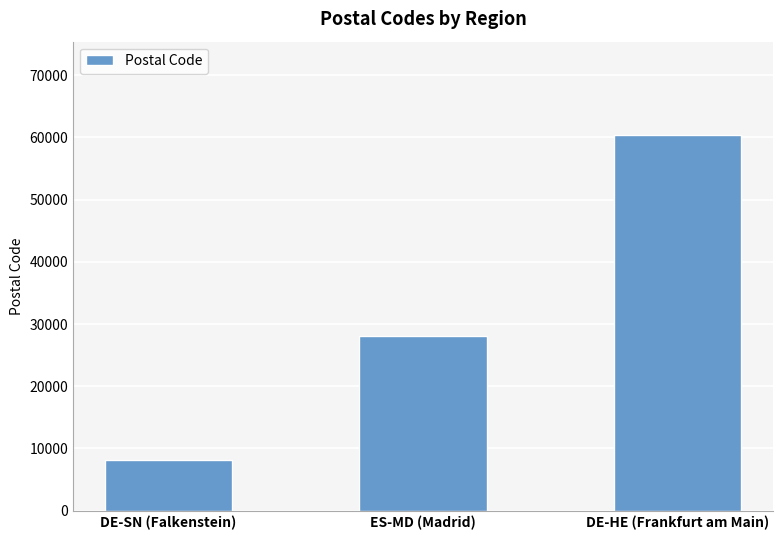

What is the maximum value shown in the chart?

60306